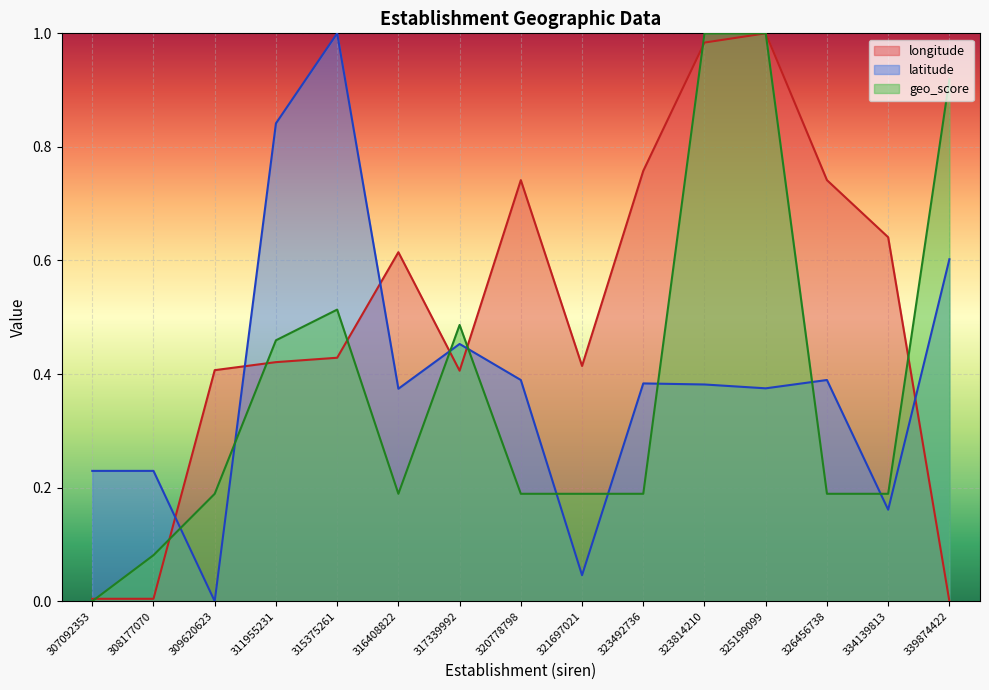

List the labels in order of longitude value, smallest first.

339874422, 307092353, 308177070, 317339992, 309620623, 321697021, 311955231, 315375261, 316408822, 334139813, 320778798, 326456738, 323492736, 323814210, 325199099